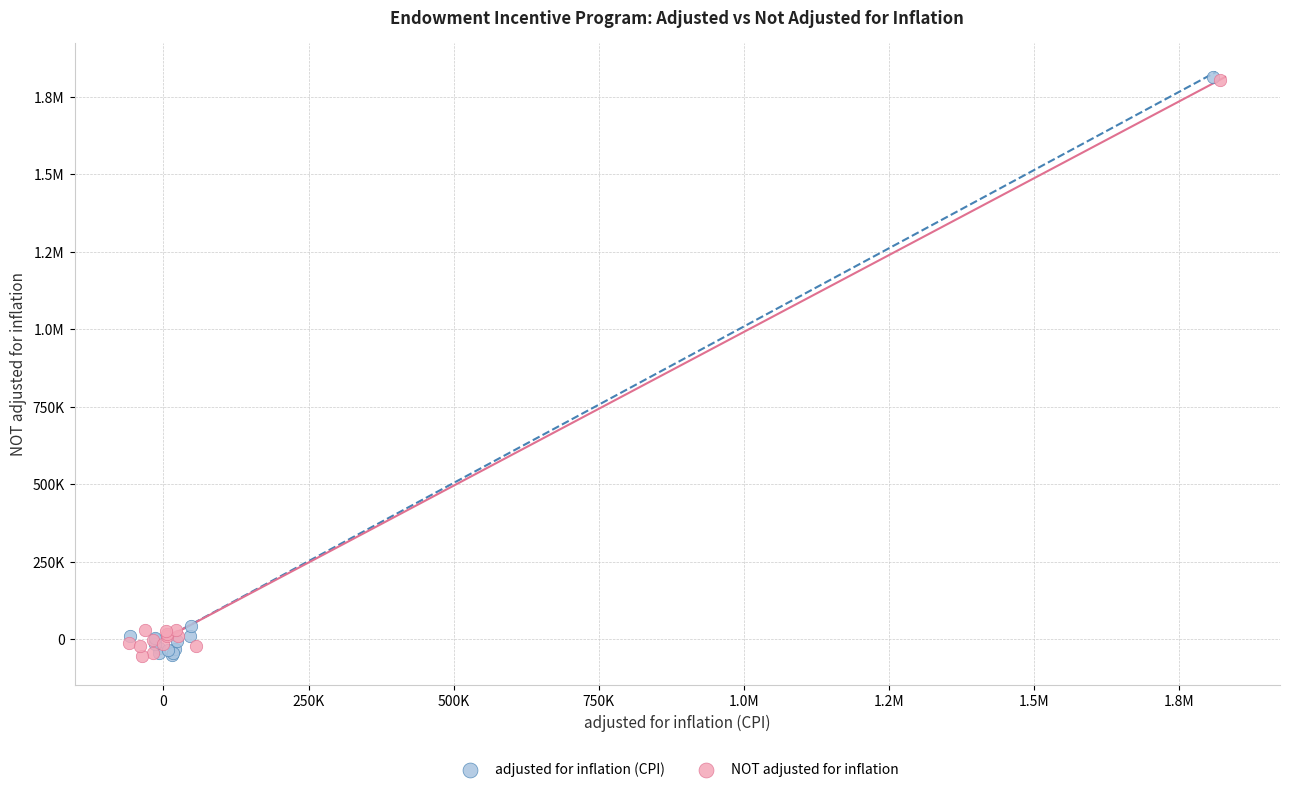

What are all the series names shown in the legend?

adjusted for inflation (CPI), NOT adjusted for inflation